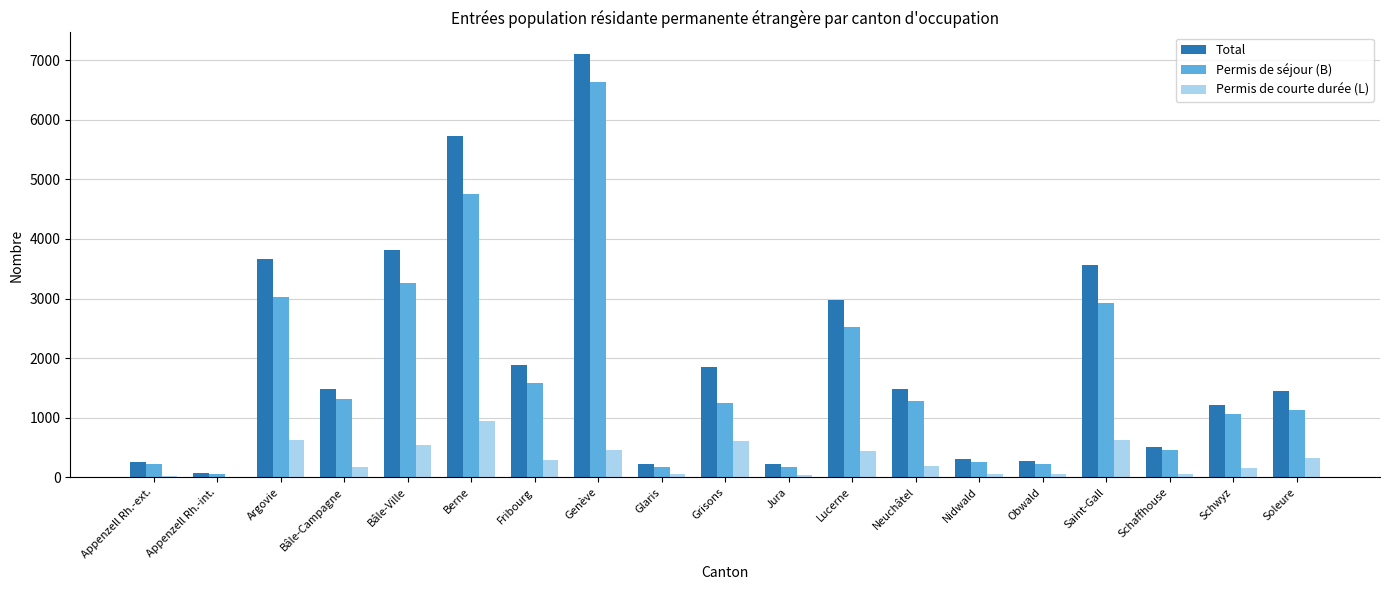

At which label does Total first exceed 1476?

Argovie